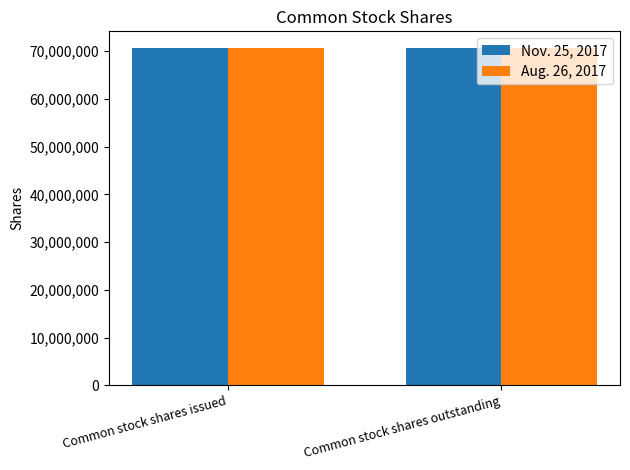

What are all the series names shown in the legend?

Nov. 25, 2017, Aug. 26, 2017